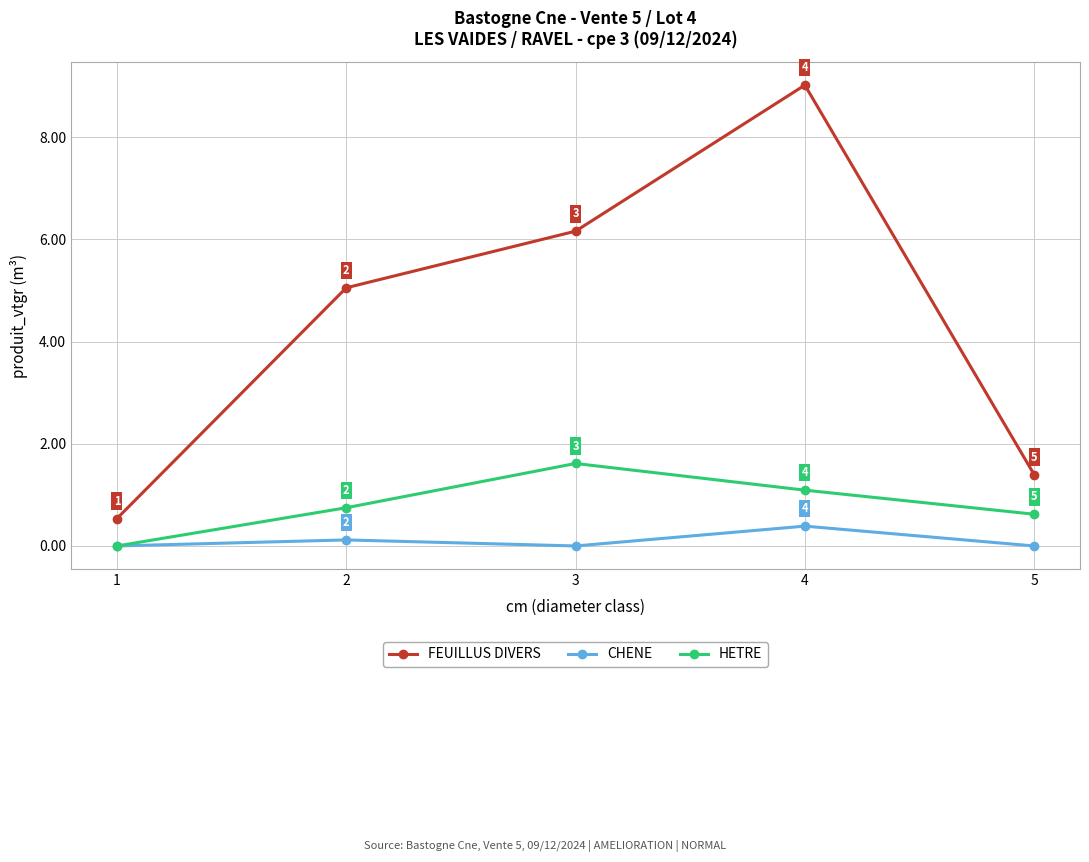

True or false: CHENE and FEUILLUS DIVERS intersect in this chart.

False